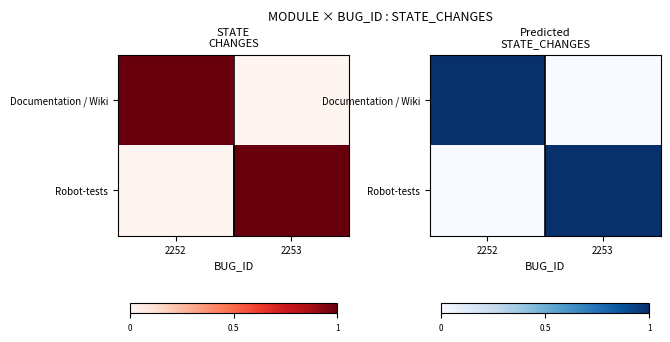

The value of Documentation / Wiki at 2253 is 0. True or false?

True